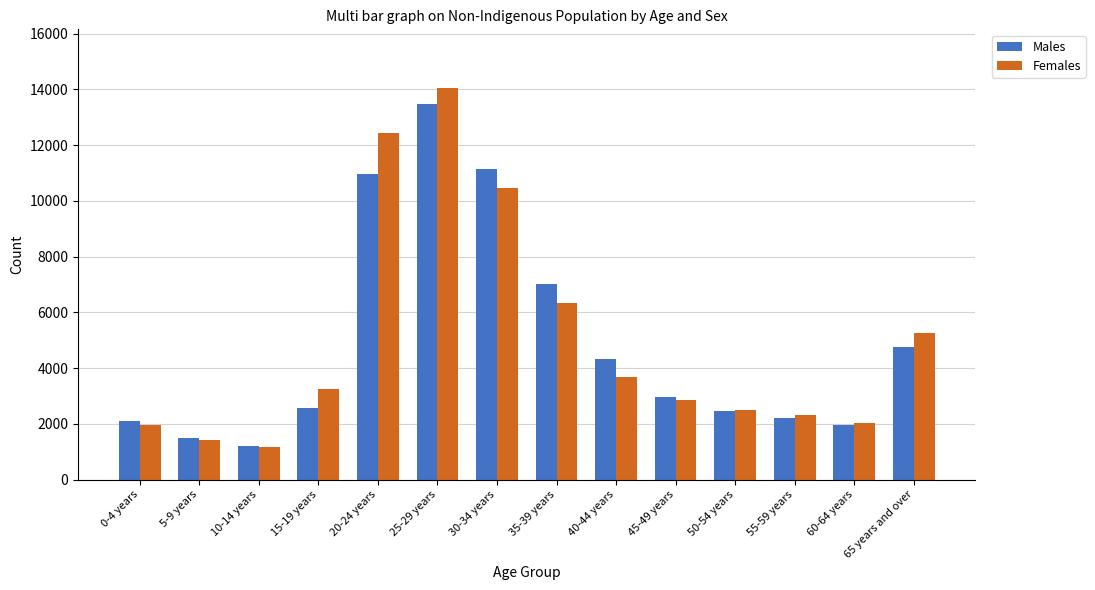

What is the label of the 5th bar from the left?

20-24 years